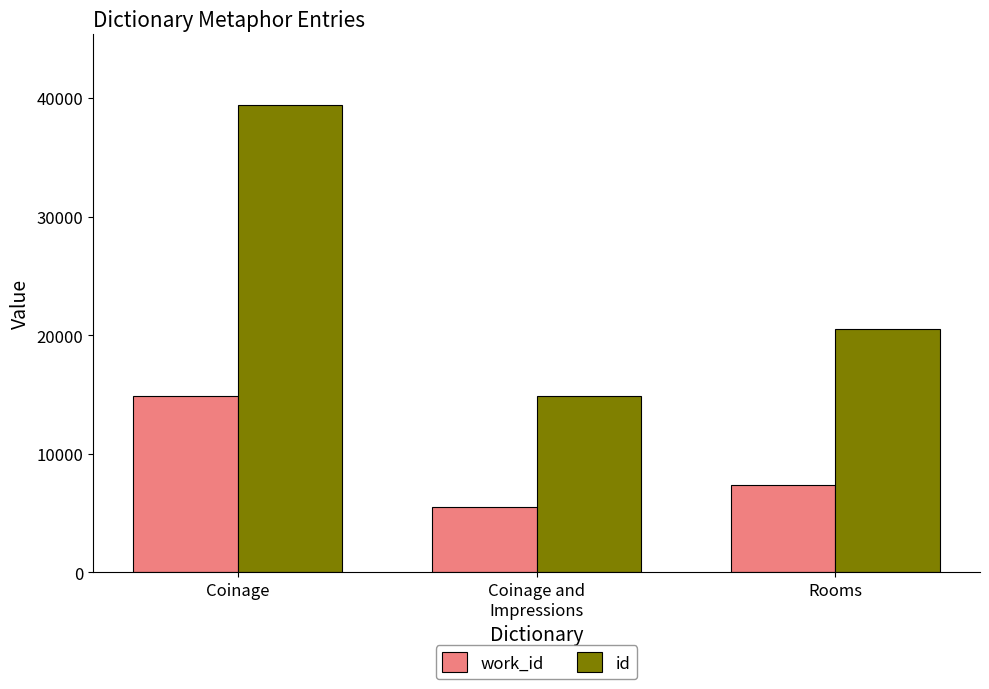

Where is work_id nearest to the value 10228?

Rooms